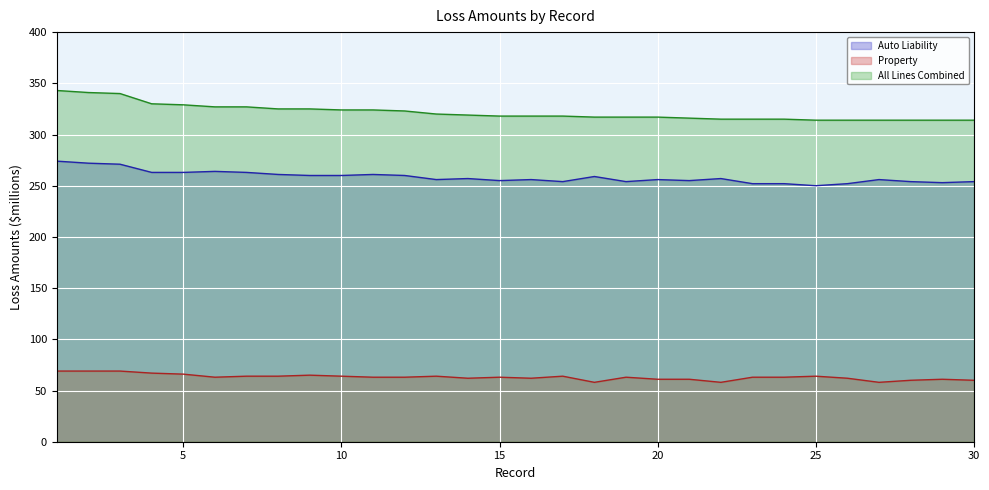

What is the spread (max minus min) of values at 20?

256